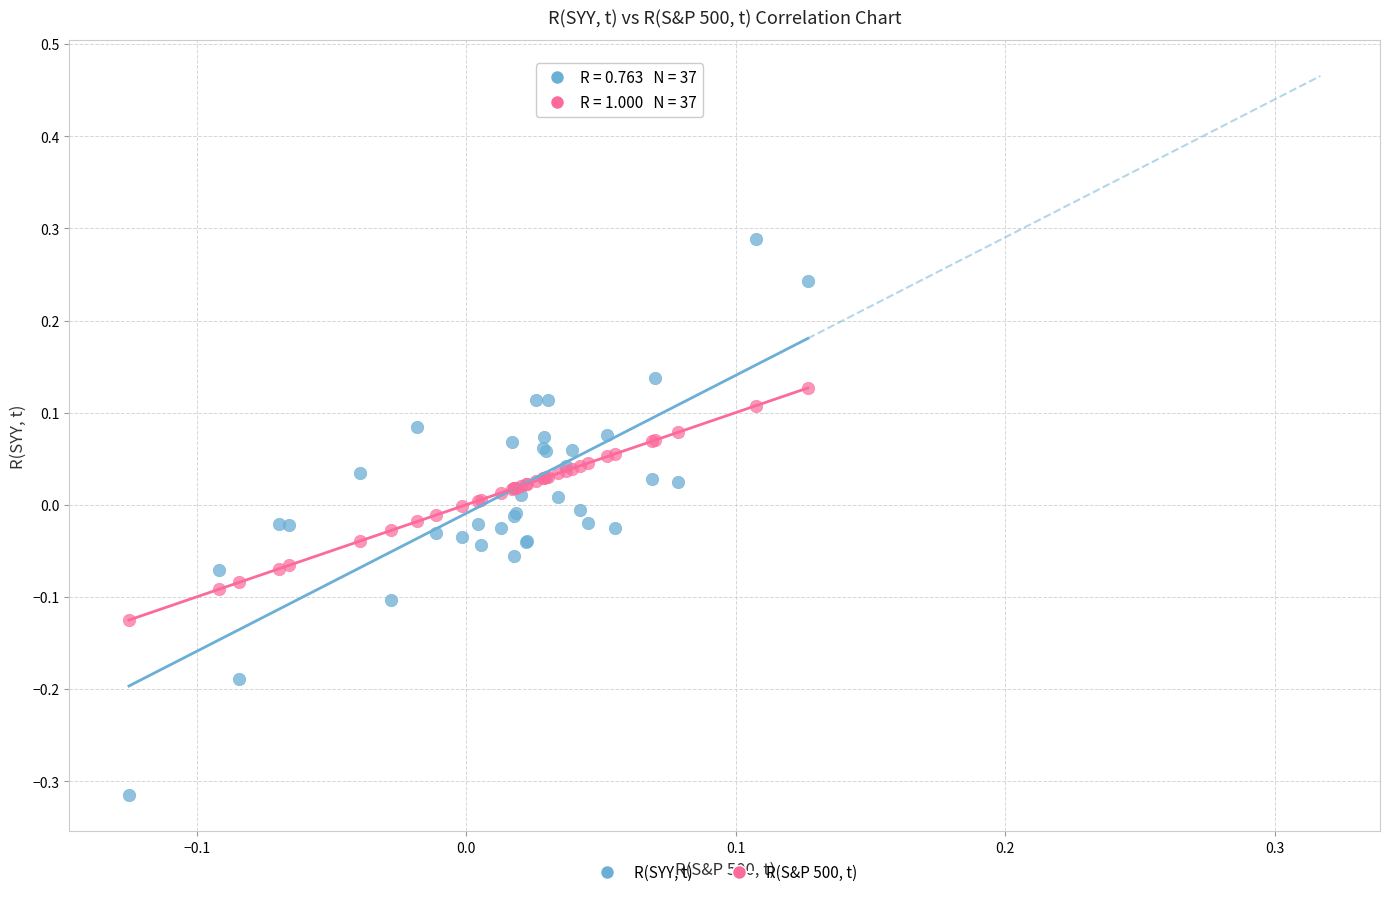

What are all the series names shown in the legend?

R(SYY, t), R(S&P 500, t)